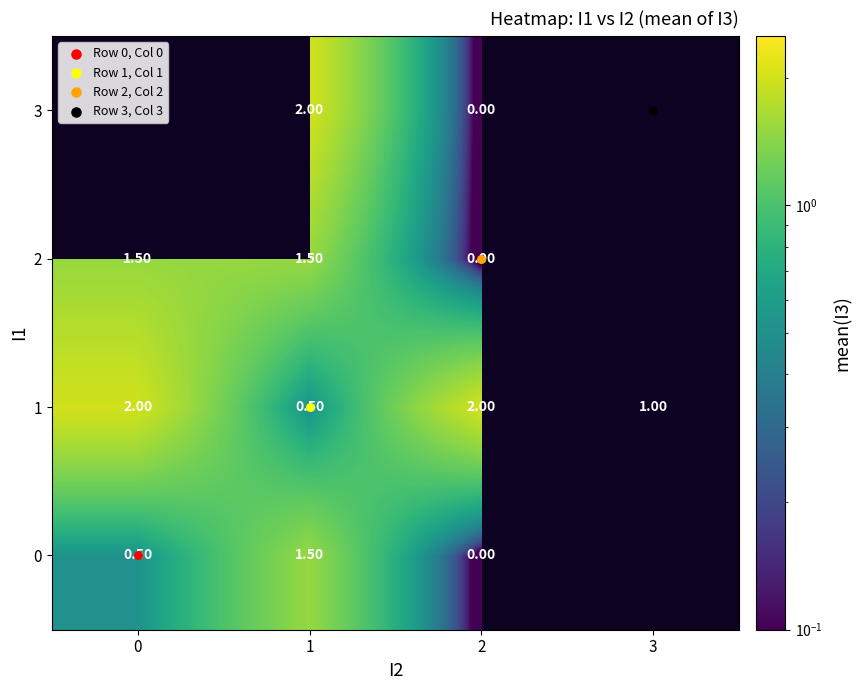

At how many categories does at least one series exceed 1?

4